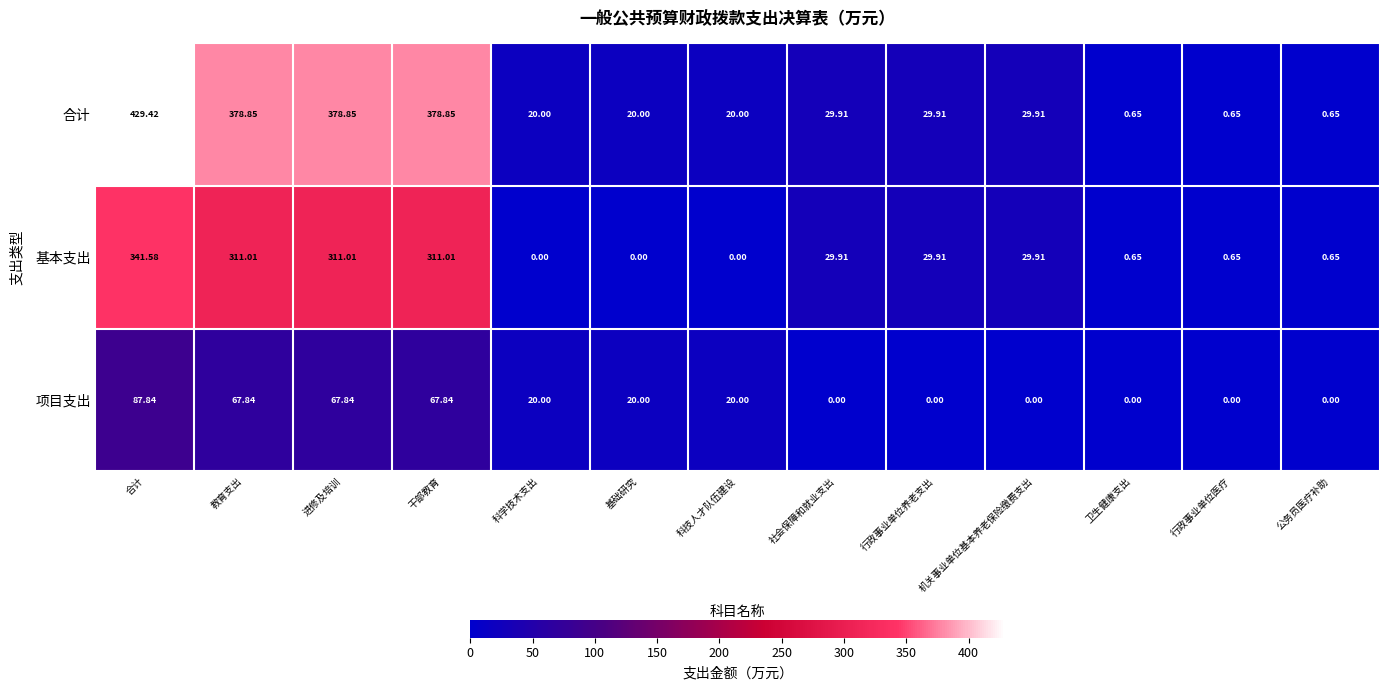

What is the difference between the highest and lowest values at 社会保障和就业支出?

29.9